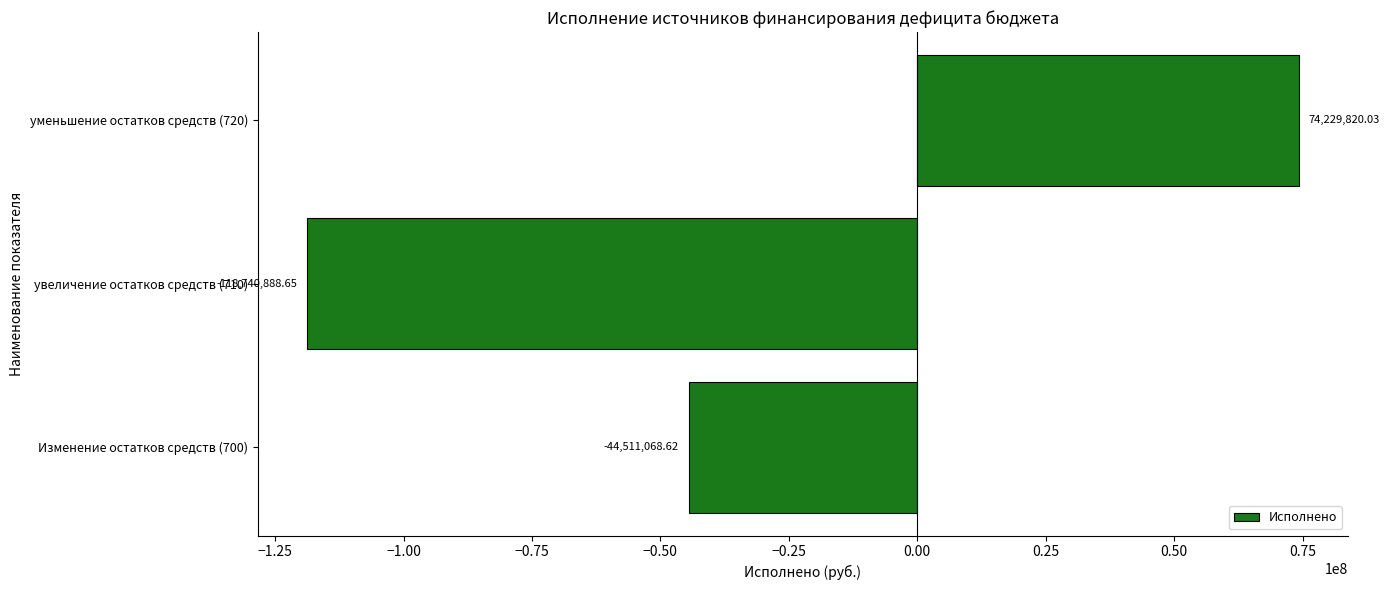

What is the difference between the values at увеличение остатков средств (710) and Изменение остатков средств (700)?

74229820.0